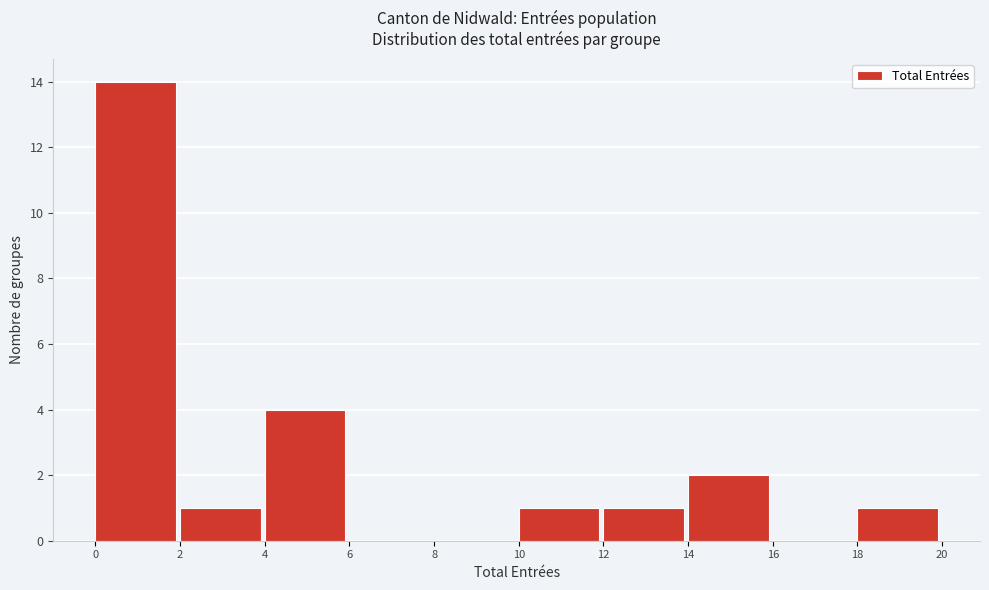

Over which range of the x-axis is the bar tallest?

0 to 2